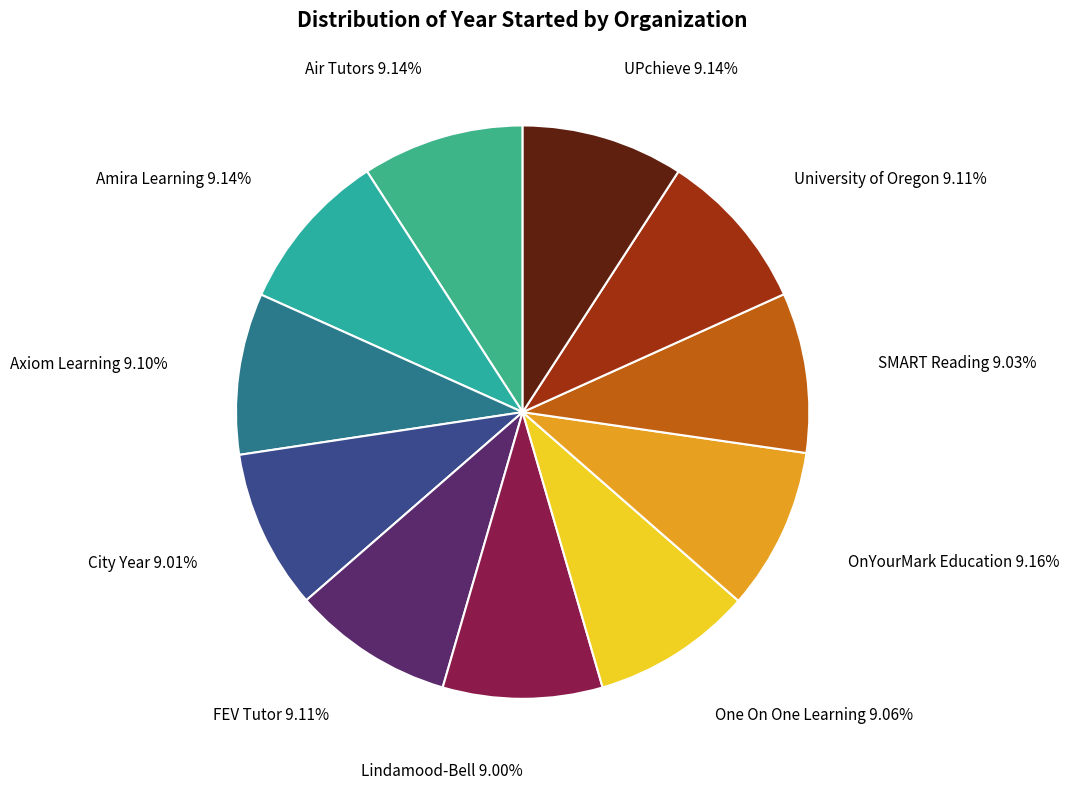

To the nearest percent, what percentage of the pie is FEV Tutor?

9%